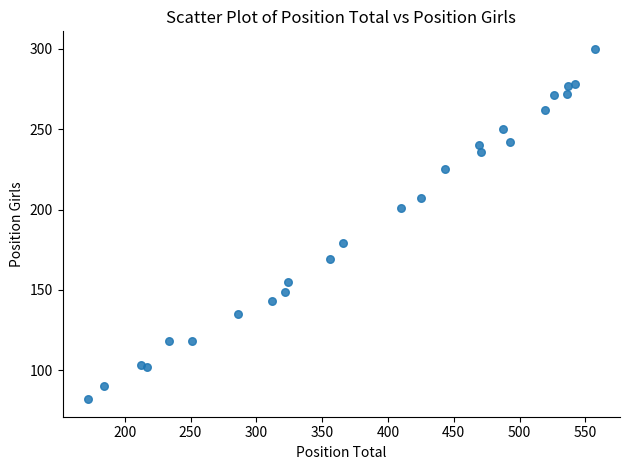

What is the range of X values (max minus min)?

385